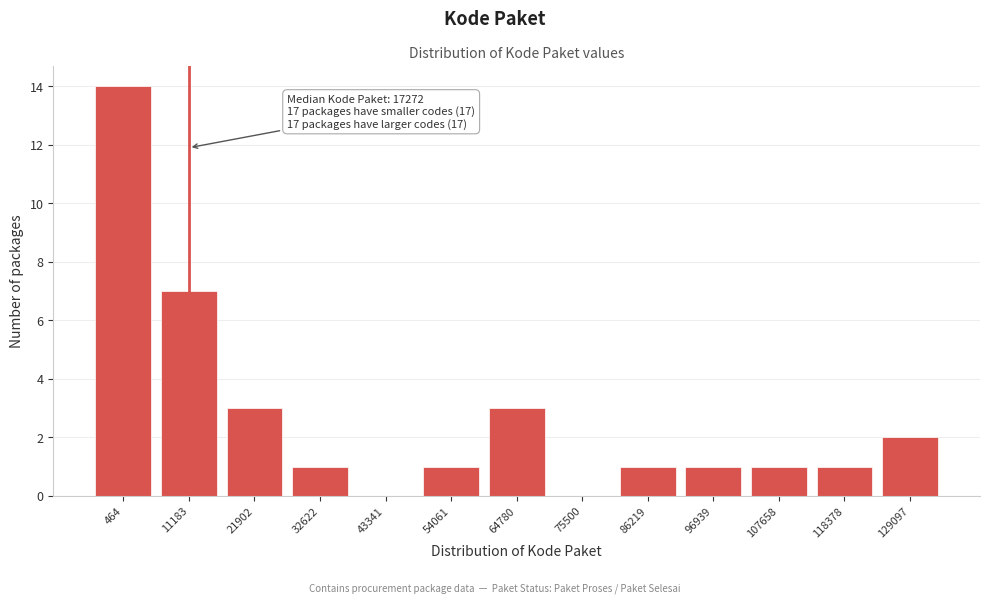

Reading left to right, transcribe all the data shown in this chart.

464=14	11183=7	21902=3	32622=1	43341=0	54061=1	64780=3	75500=0	86219=1	96939=1	107658=1	118378=1	129097=2